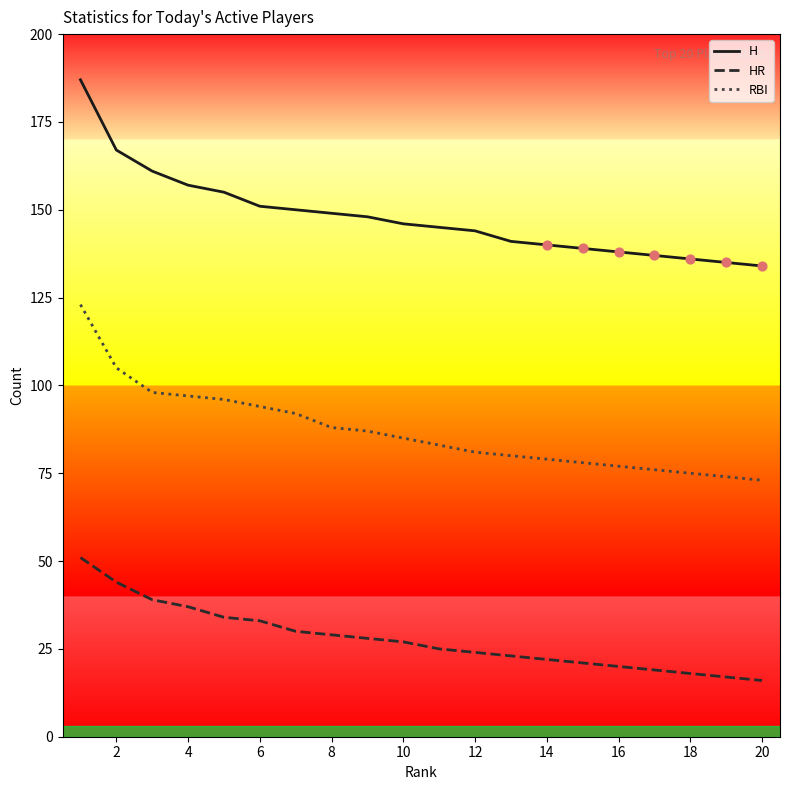

What are all the series names shown in the legend?

H, HR, RBI